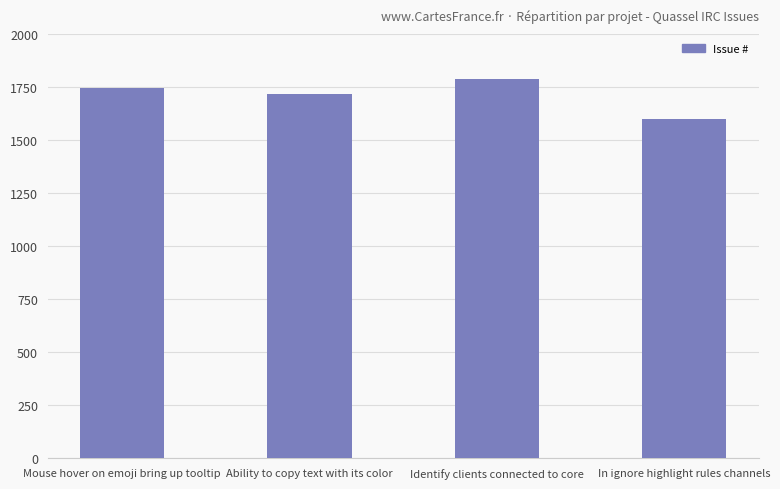

What position from the right is Identify clients connected to core?

2